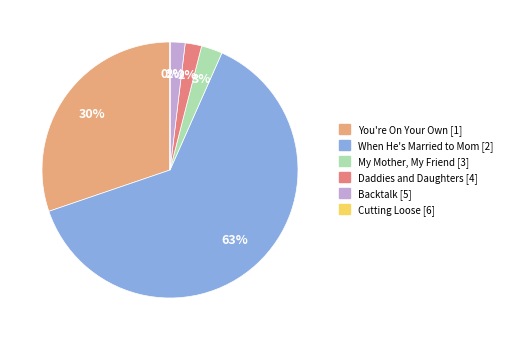

Which slice is the largest?

When He's Married to Mom [2]